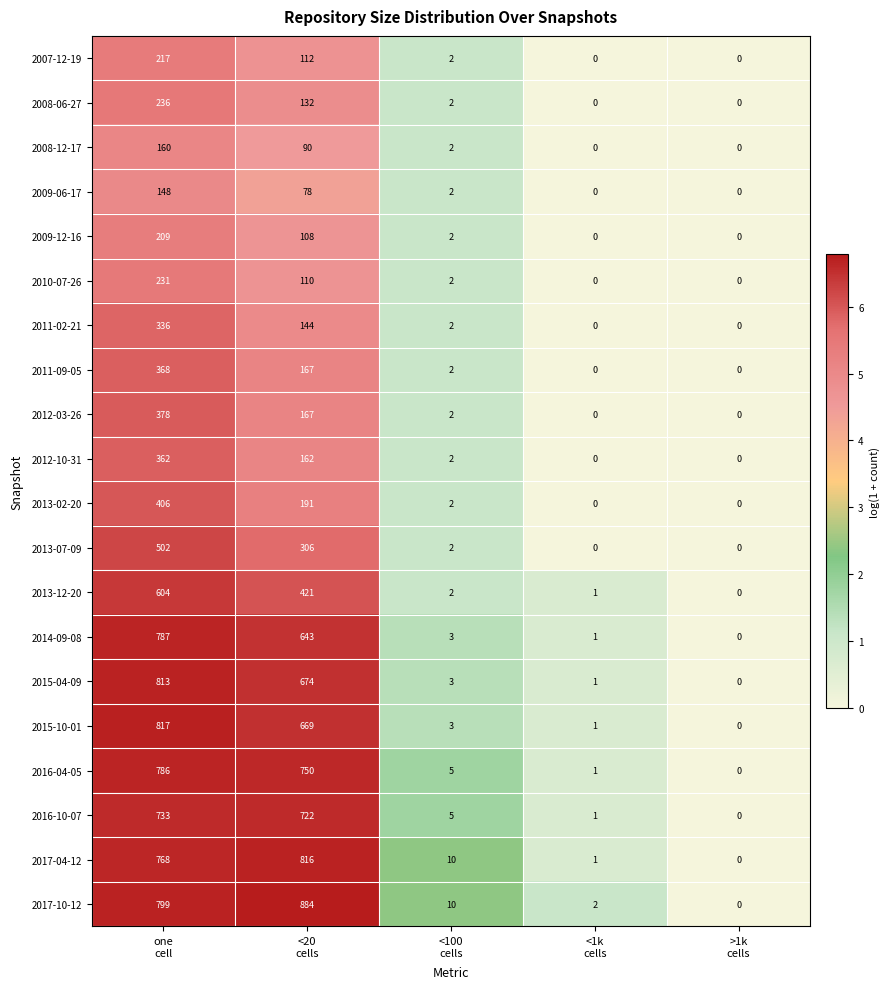

What is the difference between the maximum and minimum values in the 2014-09-08 series?

787